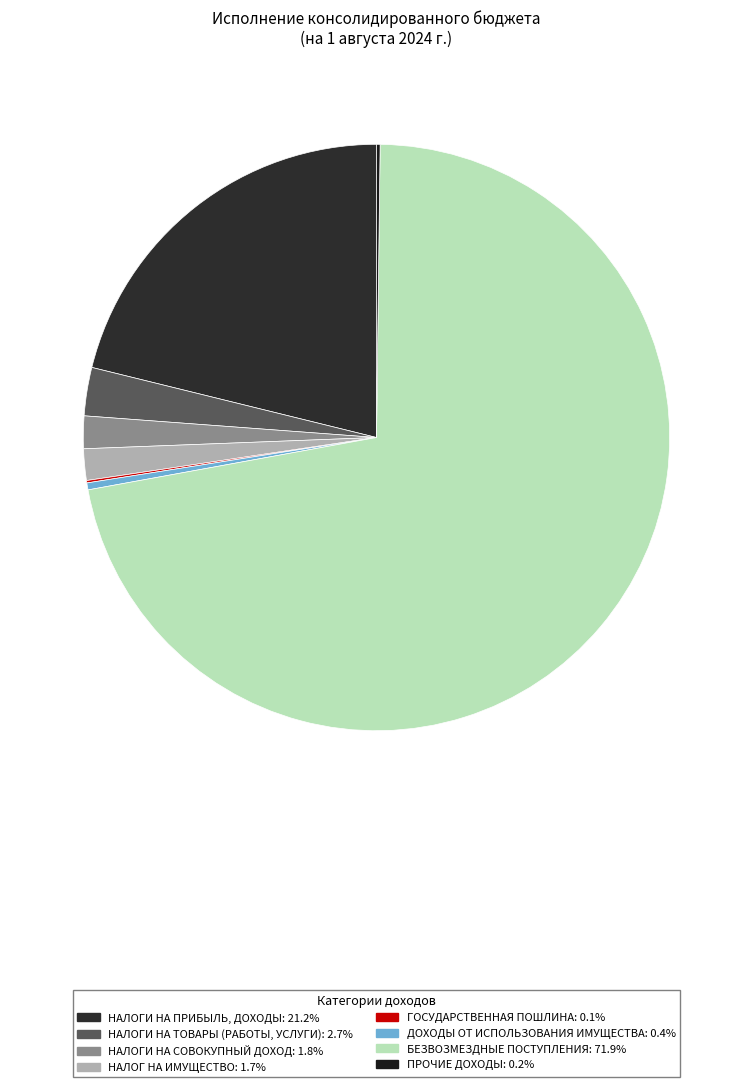

What is the change in value from НАЛОГ НА ИМУЩЕСТВО to ГОСУДАРСТВЕННАЯ ПОШЛИНА?

-14645958.4